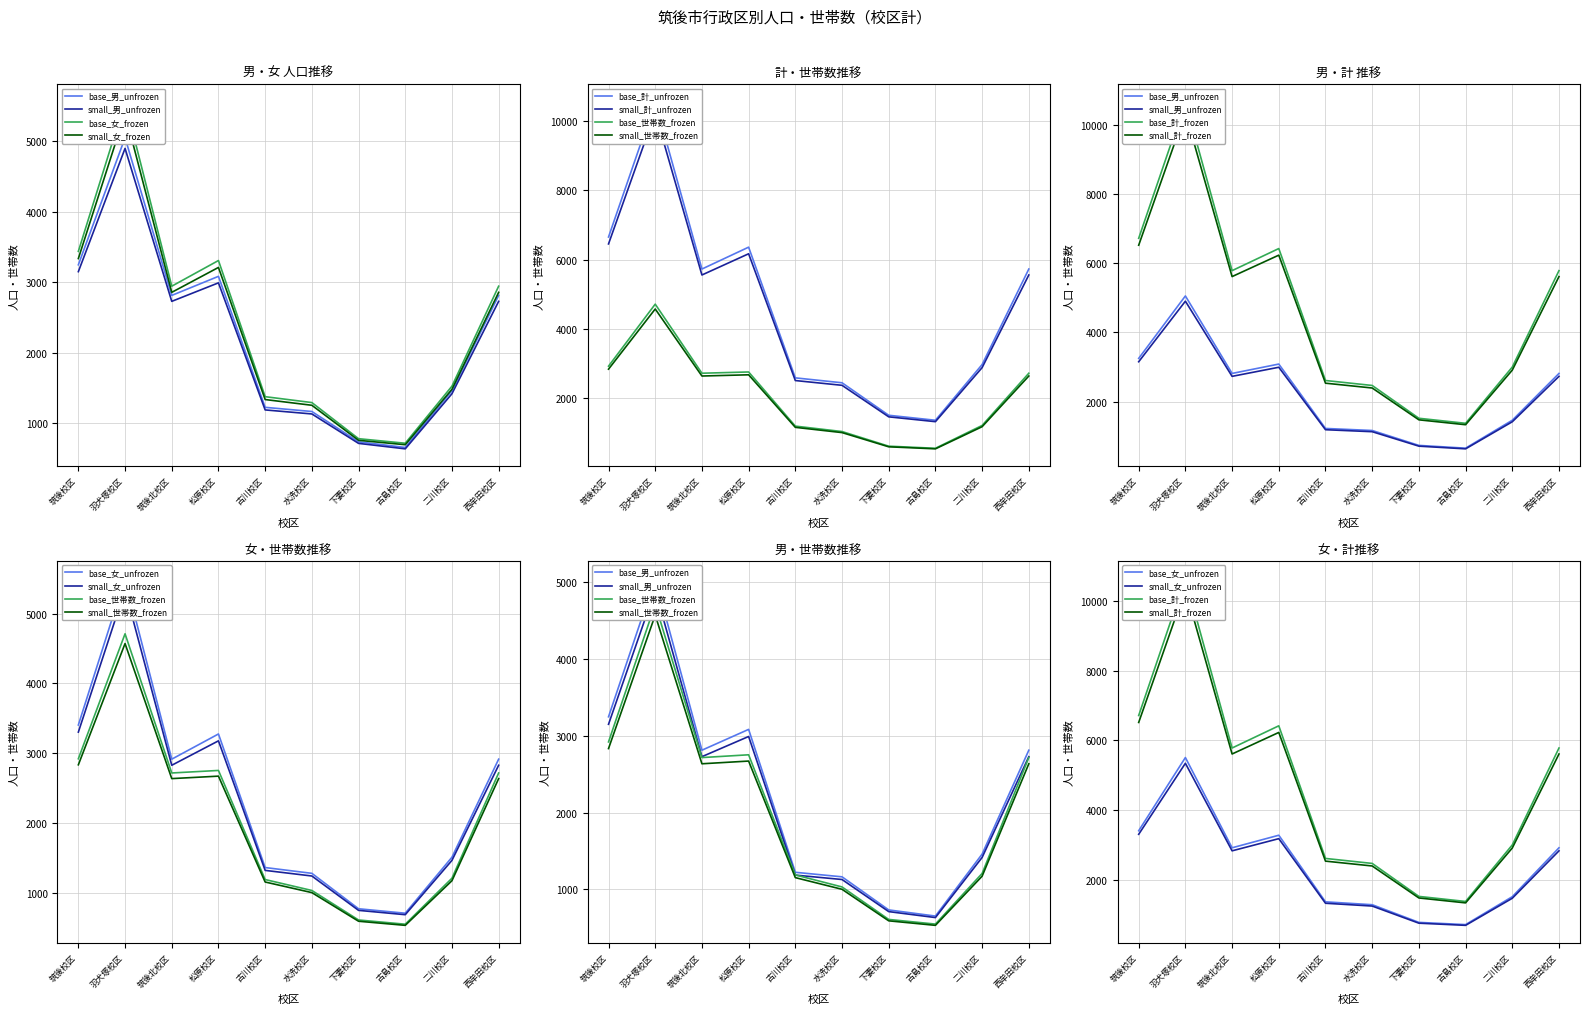

At which category is the sum across all series the highest?

羽犬塚校区